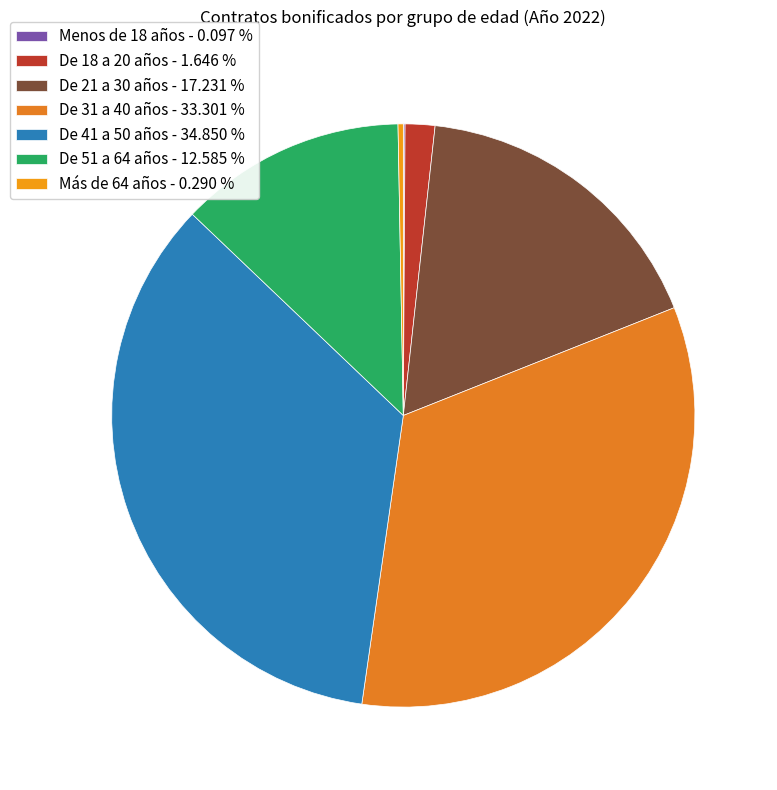

Which slice is the smallest?

Menos de 18 años